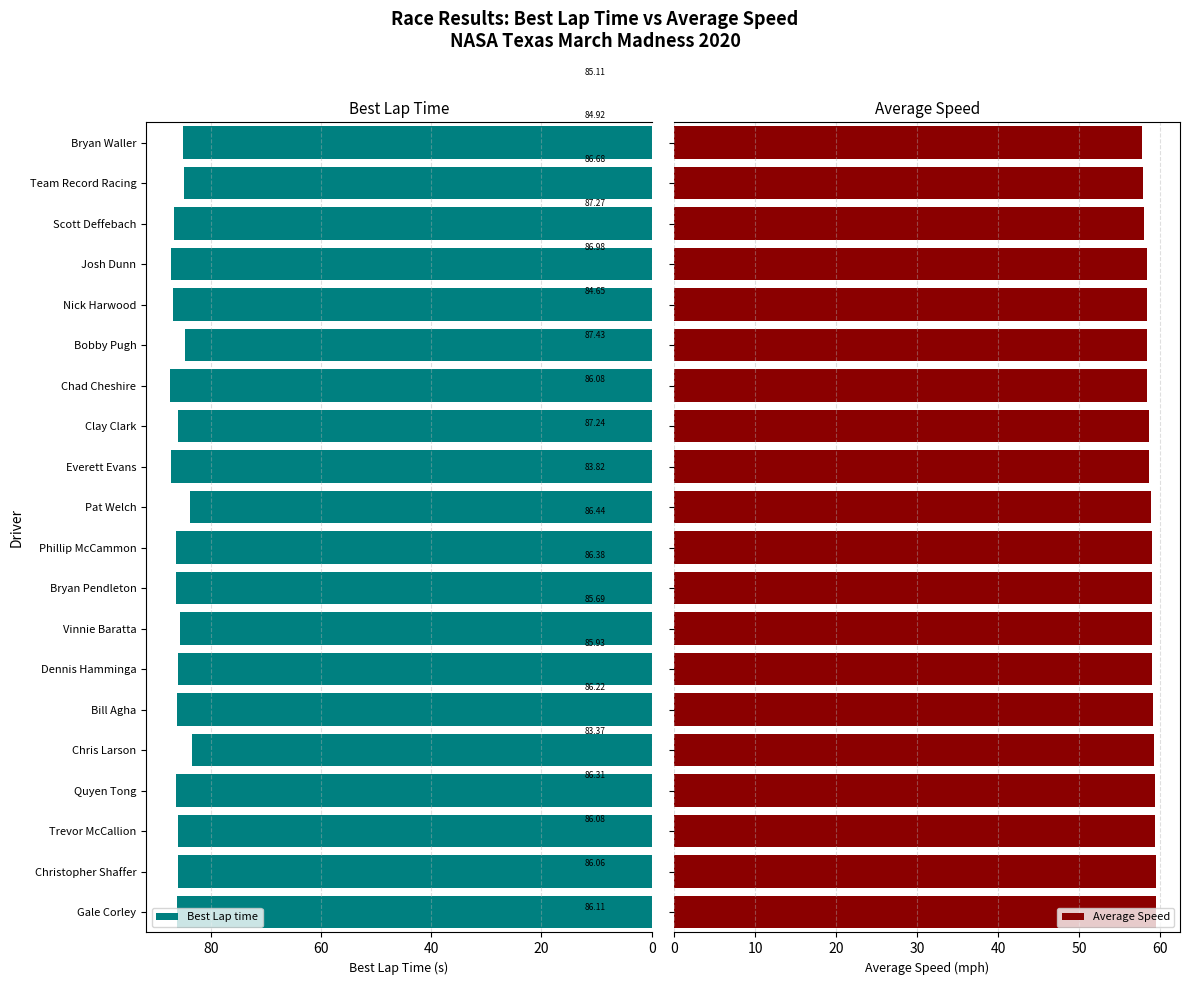

What is the maximum value for Best Lap time?

87.4